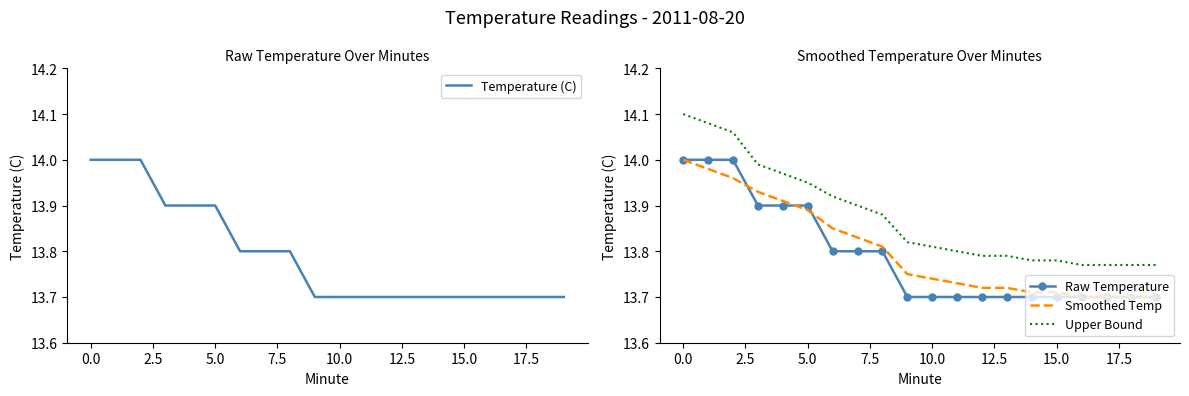

Which series ends up on top after the final intersection of Smoothed Temp and Temperature (C)?

Smoothed Temp